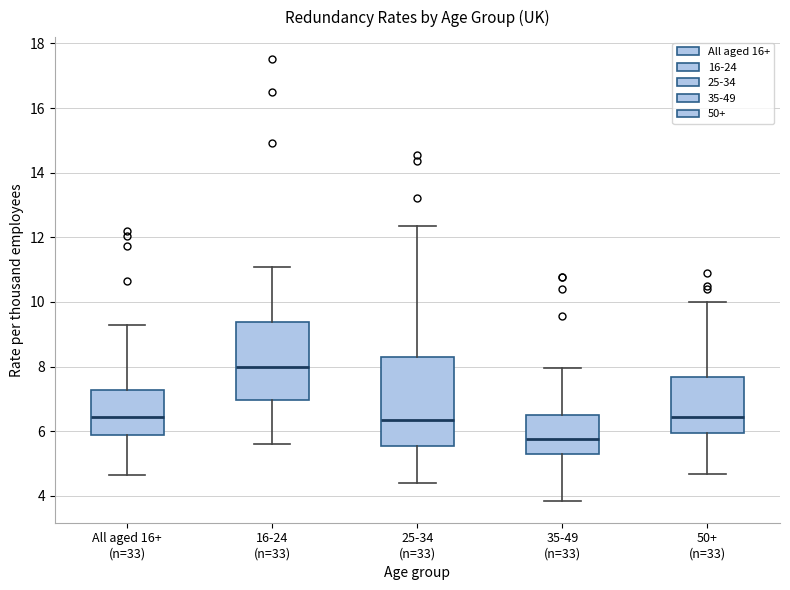

Where does the median line of the box for 25-34 (n=33) sit on the y-axis? The values are not printed on the chart, so give them approximately, as read against the axis.

6.4